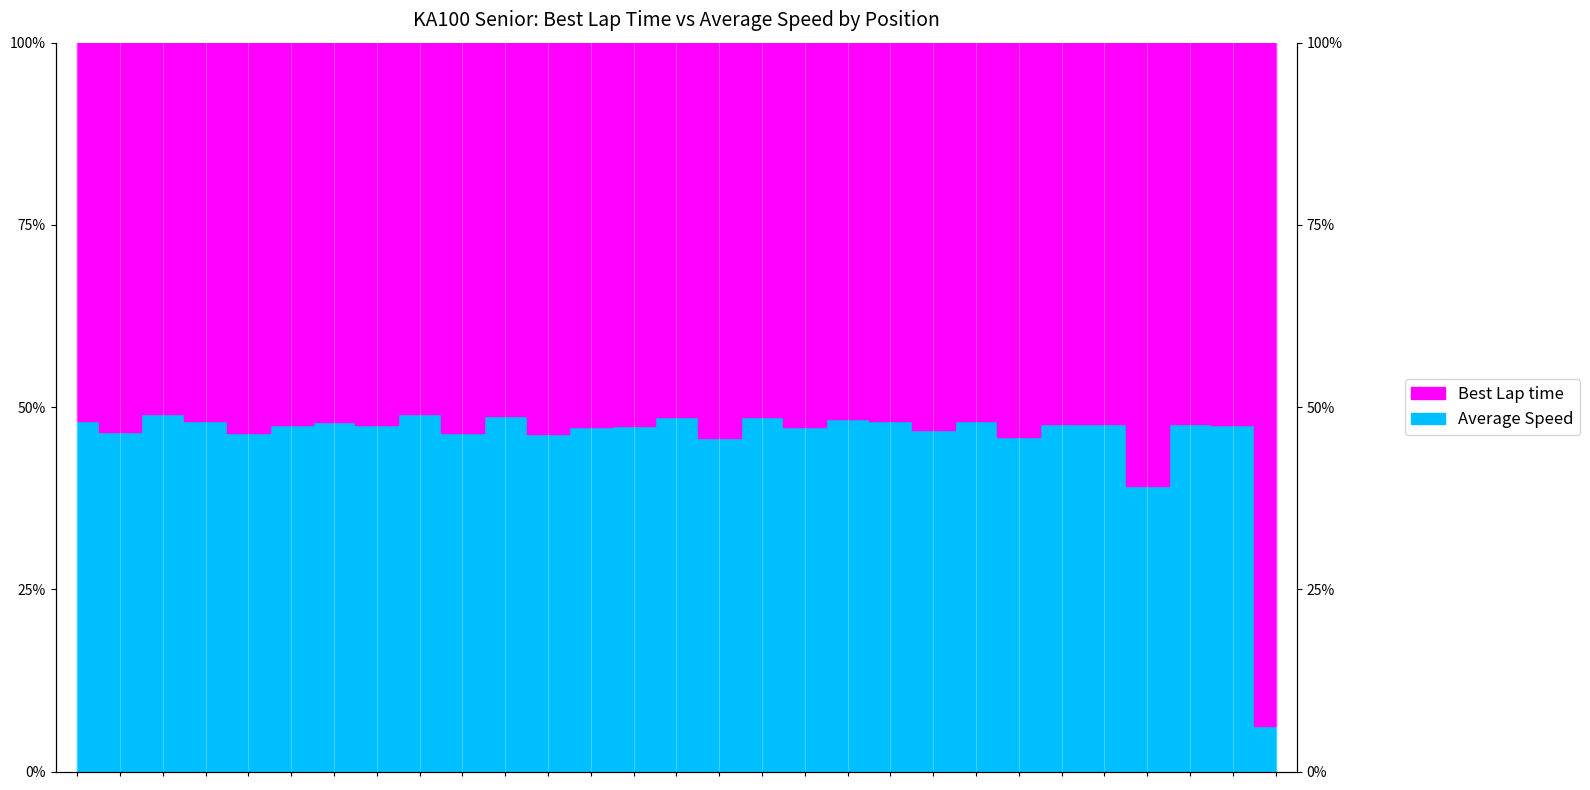

How many values exceed 47?

20